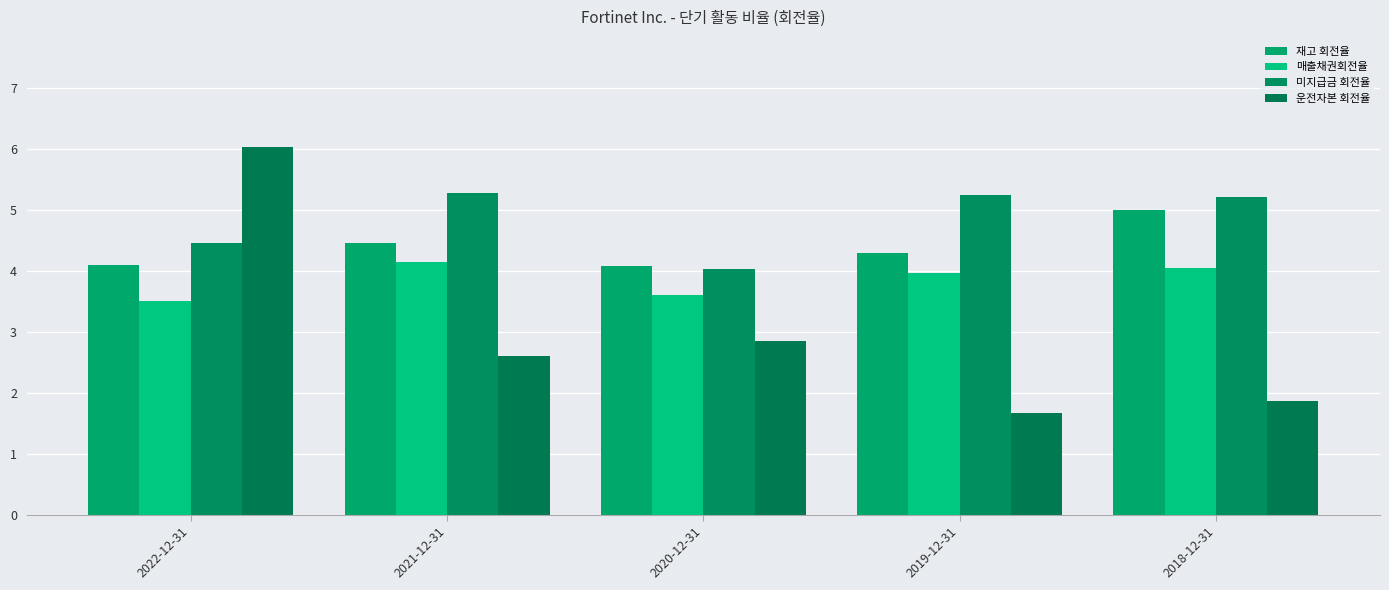

At which category is the sum across all series the highest?

2022-12-31